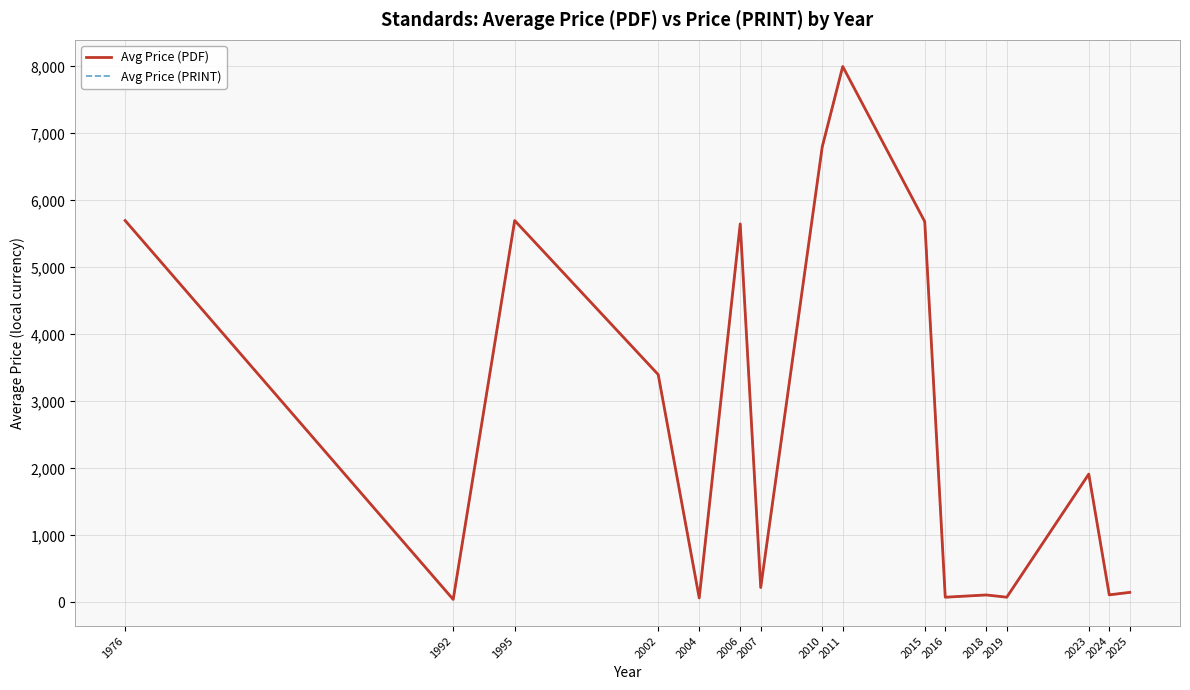

Reading right to left, list all the values displayed in this chart.

Avg Price (PDF): 2025=148.3	2024=111.1	2023=1914.2	2019=76.0	2018=109.7	2016=76.0	2015=5684.5	2011=8000.0	2010=6800.0	2007=221.0	2006=5650.0	2004=65.0	2002=3400.0	1995=5700.0	1992=43.0	1976=5700.0
Avg Price (PRINT): 2025=148.3	2024=111.1	2023=1914.2	2019=76.0	2018=109.7	2016=76.0	2015=5684.5	2011=8000.0	2010=6800.0	2007=221.0	2006=5650.0	2004=65.0	2002=3400.0	1995=5700.0	1992=43.0	1976=5700.0